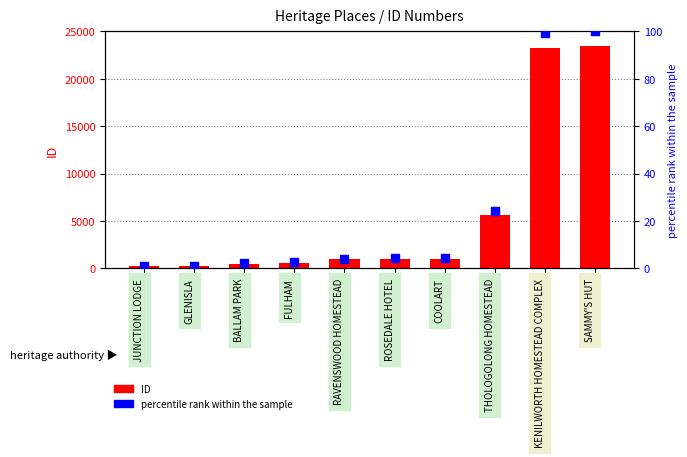

What is the total value across all series at RAVENSWOOD HOMESTEAD?

971.1